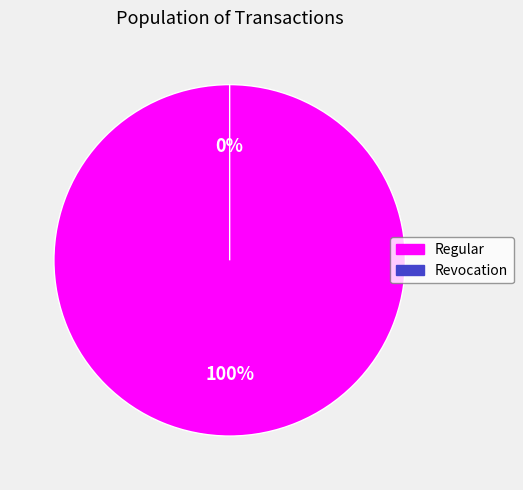

To the nearest percent, what is the average slice percentage?

50%